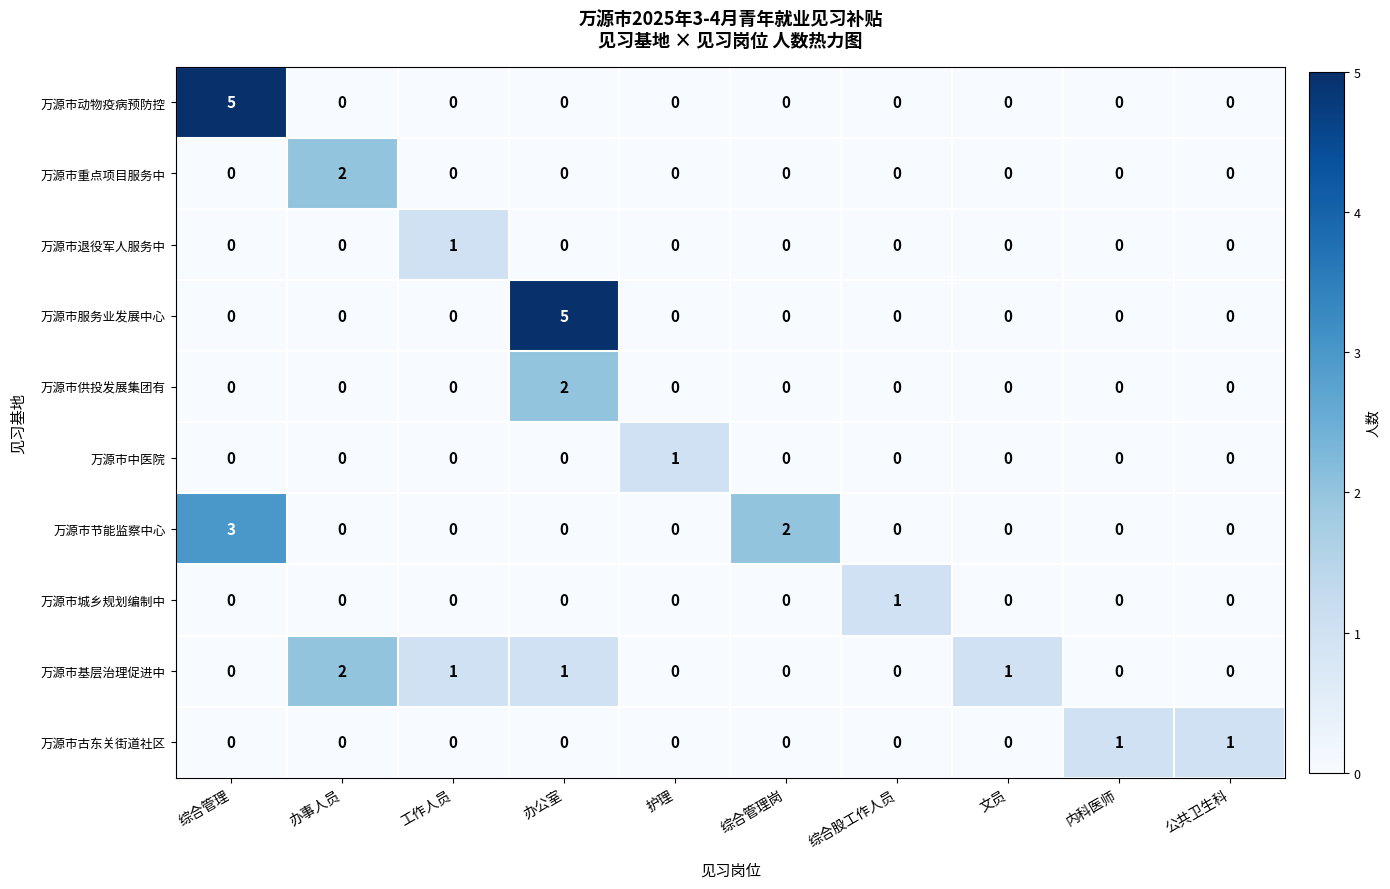

Which series changed the most between 办公室 and 公共卫生科?

万源市服务业发展中心